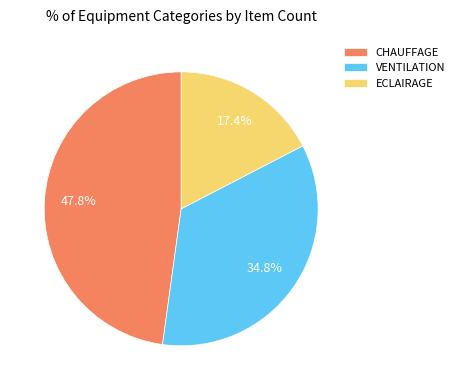

Rank the categories by value from highest to lowest.

CHAUFFAGE, VENTILATION, ECLAIRAGE